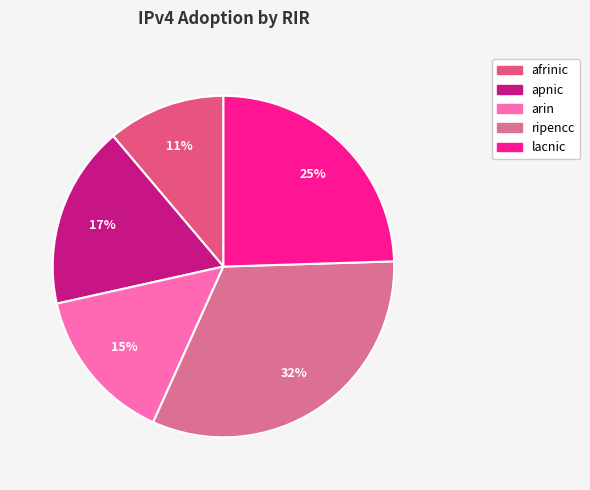

How many segments does this pie chart have?

5